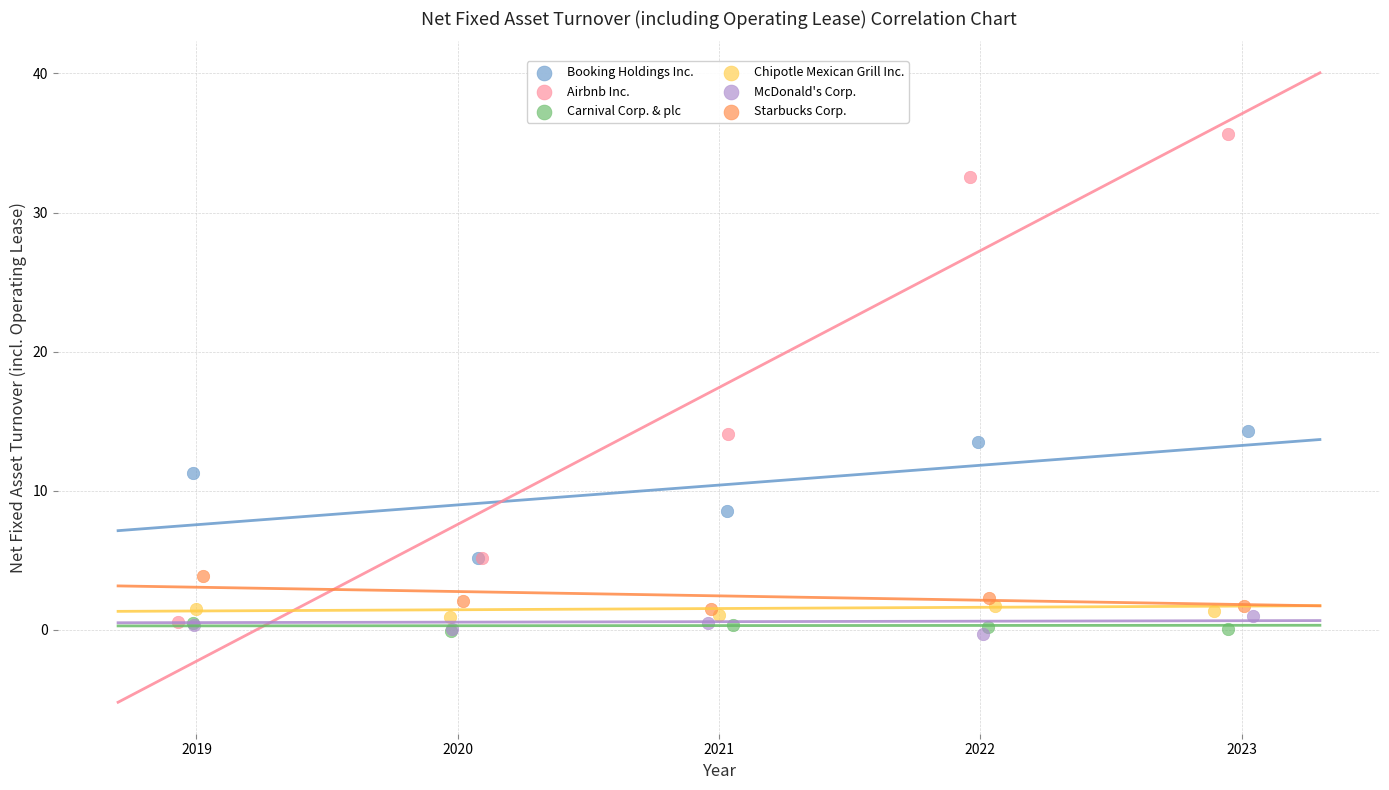

What are all the series names shown in the legend?

Booking Holdings Inc., Airbnb Inc., Carnival Corp. & plc, Chipotle Mexican Grill Inc., McDonald's Corp., Starbucks Corp.